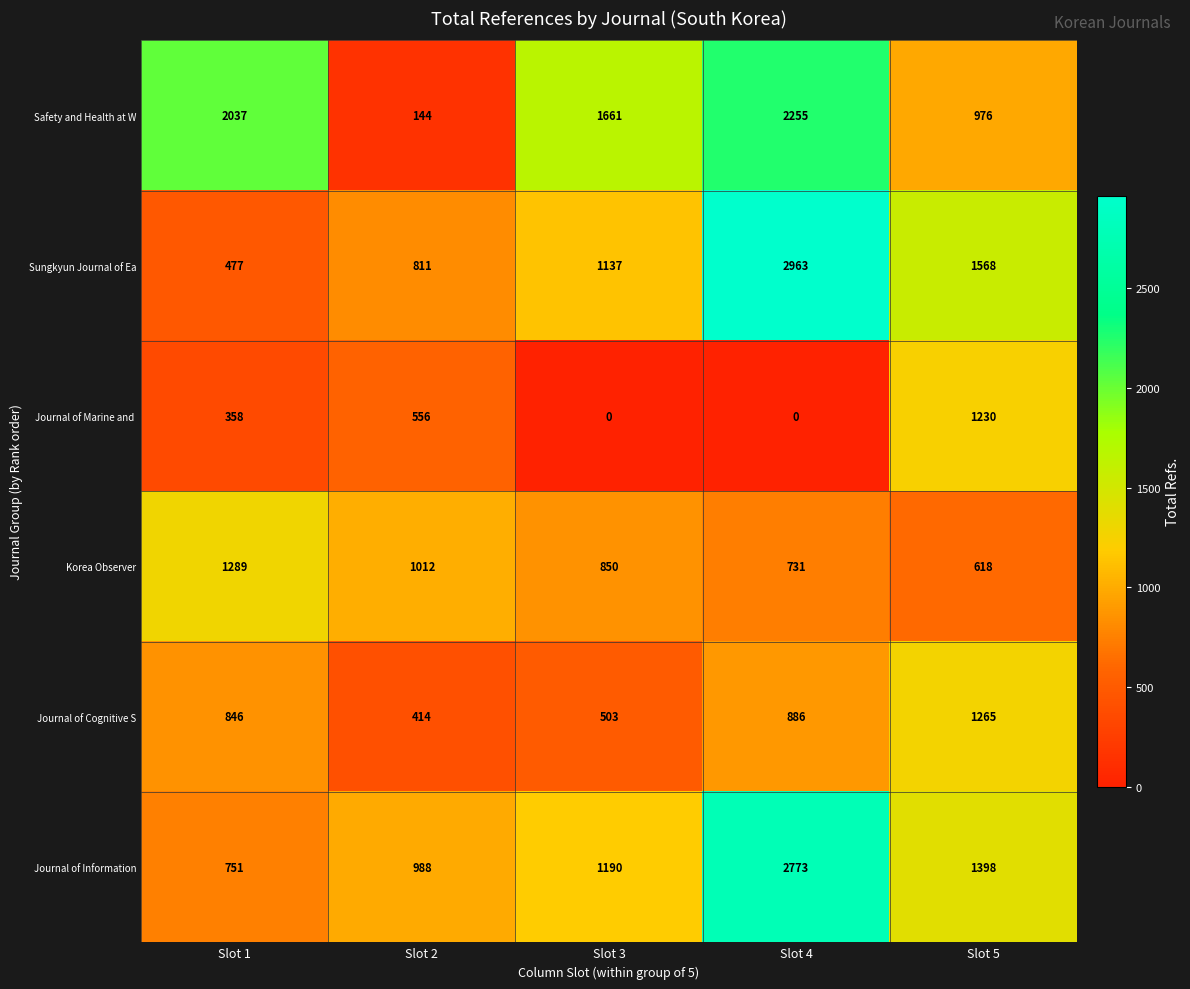

Rank the categories by Safety and Health at W value from lowest to highest.

Slot 2, Slot 5, Slot 3, Slot 1, Slot 4